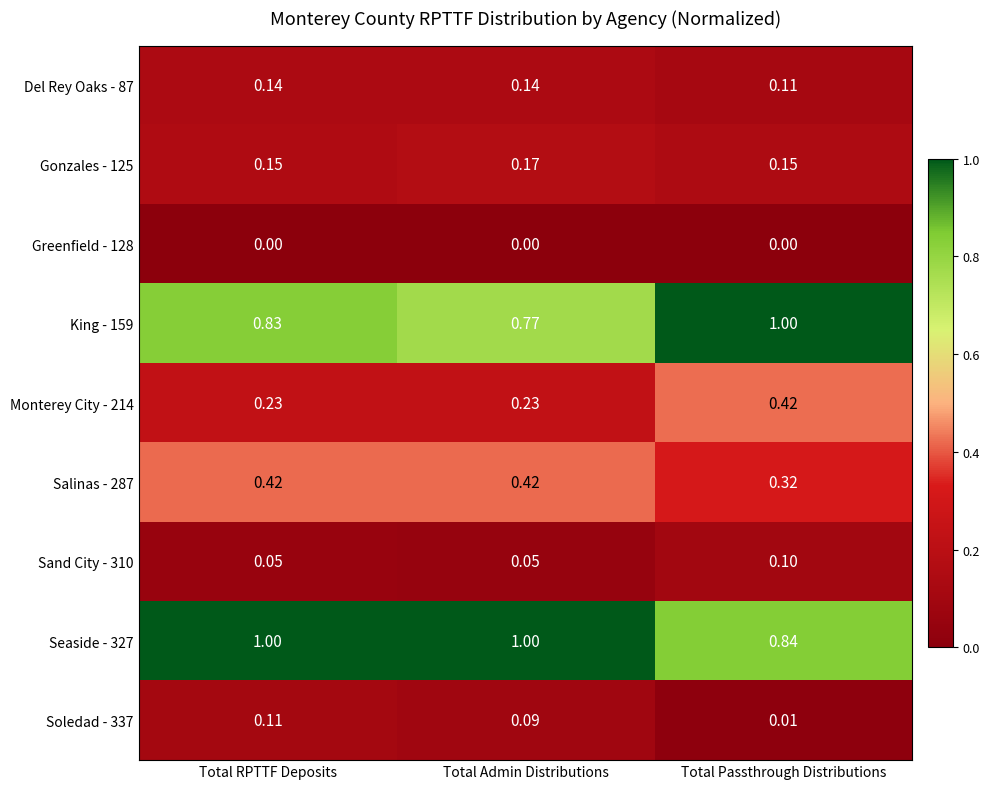

Where is Salinas - 287 nearest to the value 0?

Total Passthrough Distributions